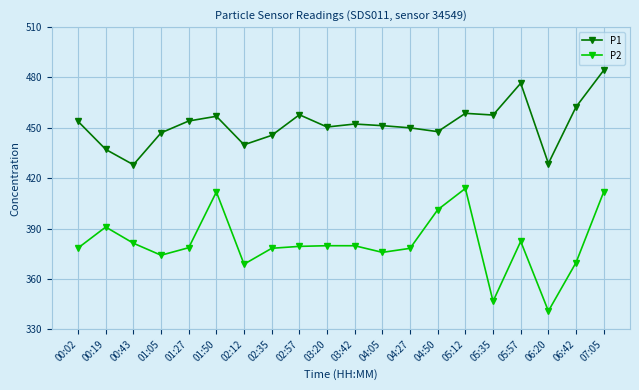

What are all the series names shown in the legend?

P1, P2